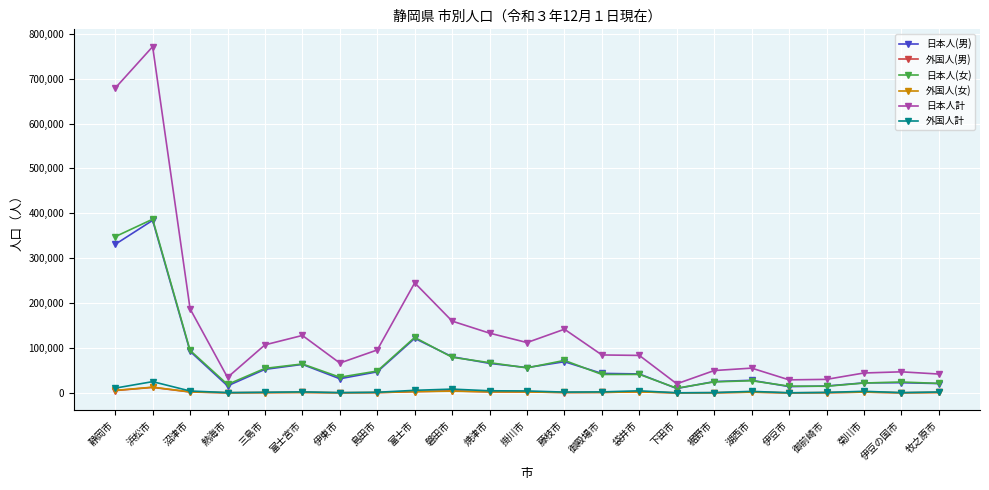

What is the label of the 14th point from the left?

御殿場市